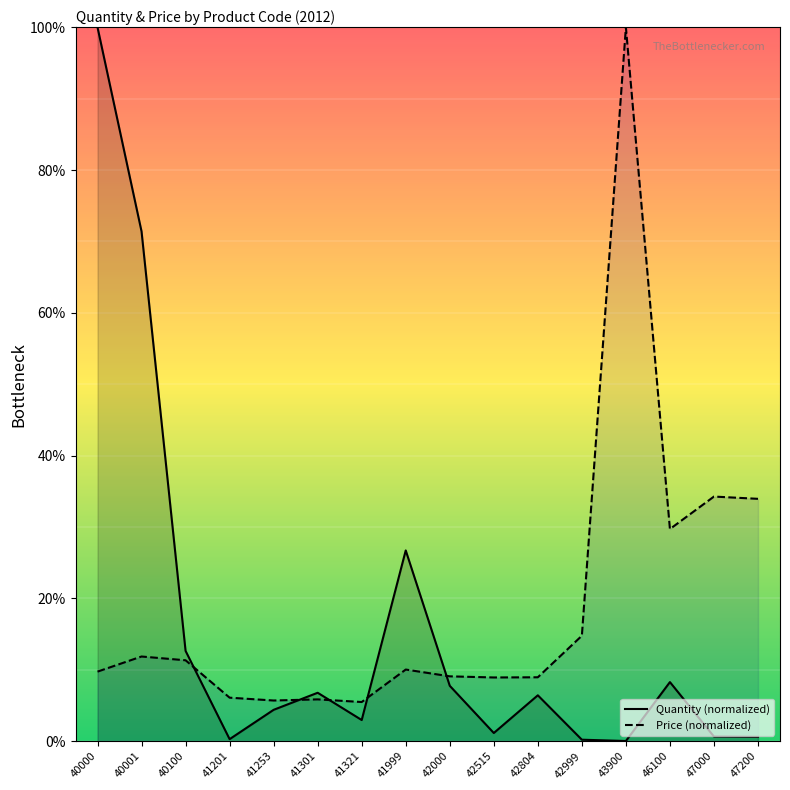

What is the difference between the Quantity (normalized) values at 42000 and 42515?

6.6